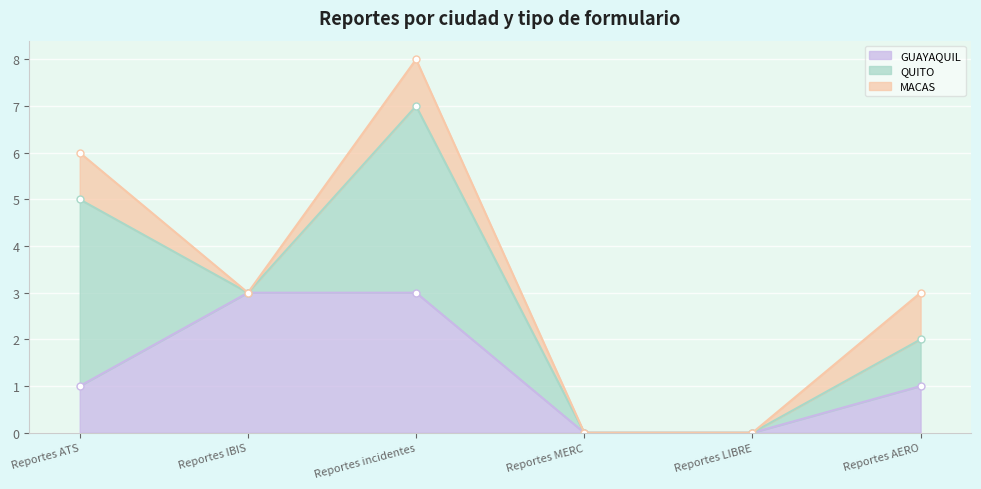

Reading left to right, list all the values displayed in this chart.

GUAYAQUIL: Reportes ATS=1	Reportes IBIS=3	Reportes incidentes=3	Reportes MERC=0	Reportes LIBRE=0	Reportes AERO=1
QUITO: Reportes ATS=4	Reportes IBIS=0	Reportes incidentes=4	Reportes MERC=0	Reportes LIBRE=0	Reportes AERO=1
MACAS: Reportes ATS=1	Reportes IBIS=0	Reportes incidentes=1	Reportes MERC=0	Reportes LIBRE=0	Reportes AERO=1